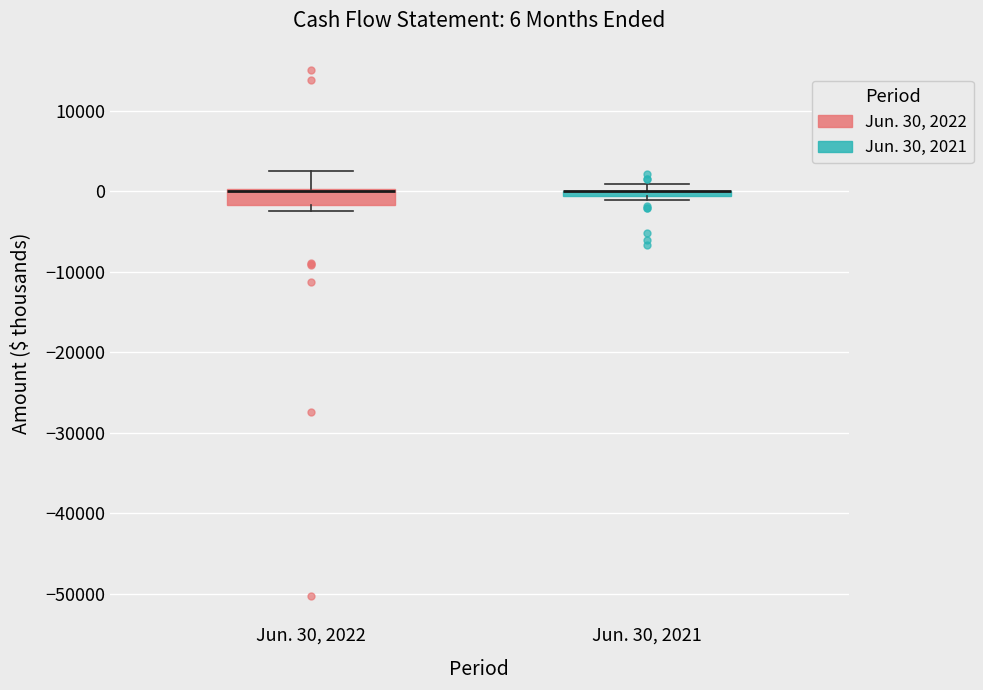

Comparing the boxes themselves (not the whiskers), which one is the tallest?

Jun. 30, 2022